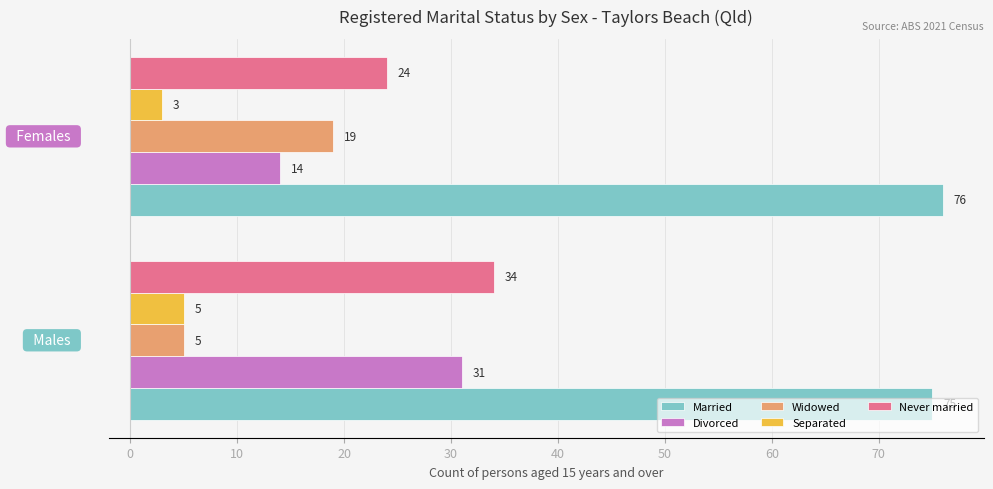

What is the difference between the maximum and minimum values in the Never married series?

10